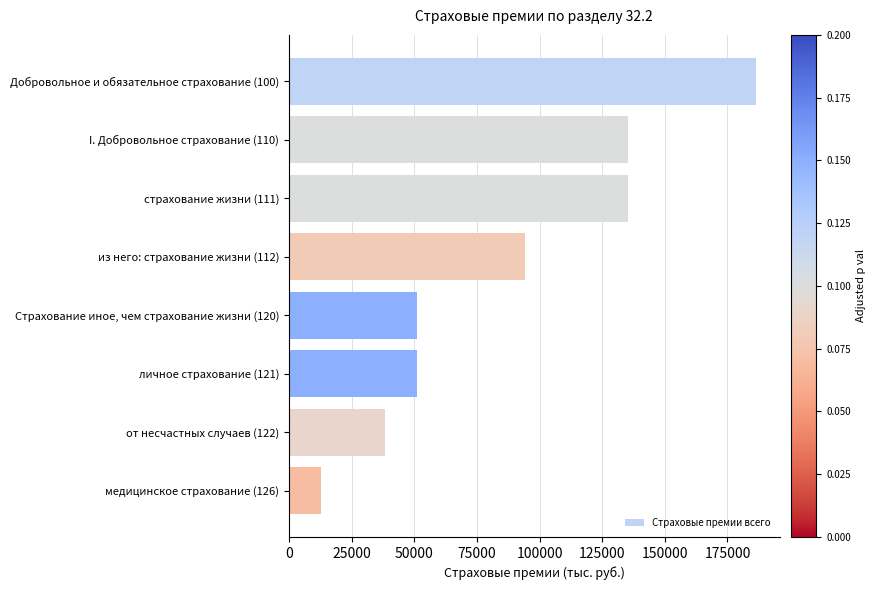

Is it true that the value at медицинское страхование (126) is 12707.1?

True